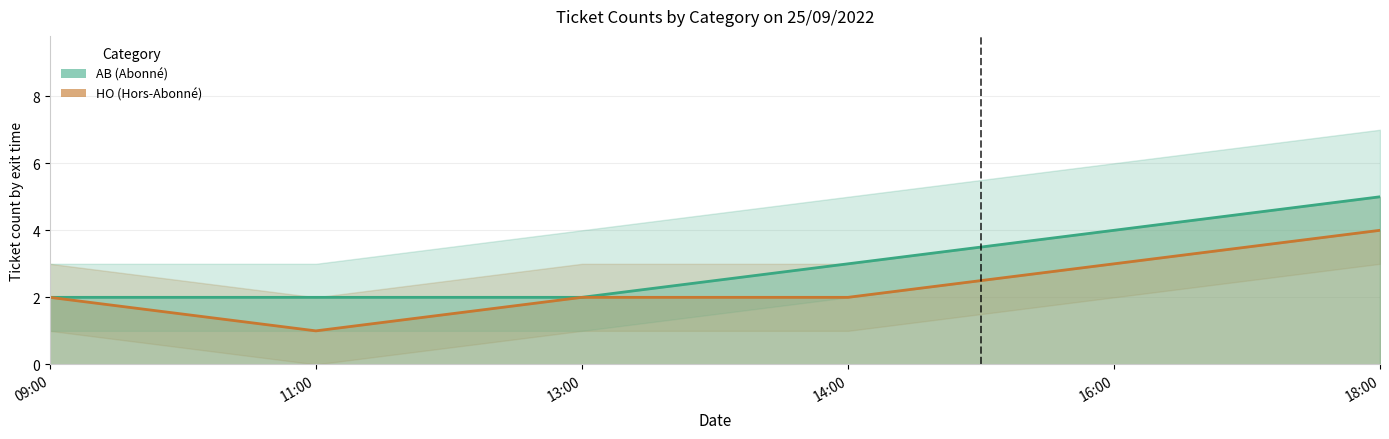

True or false: HO (Hors-Abonné) has more than 1 interior local peaks.

False